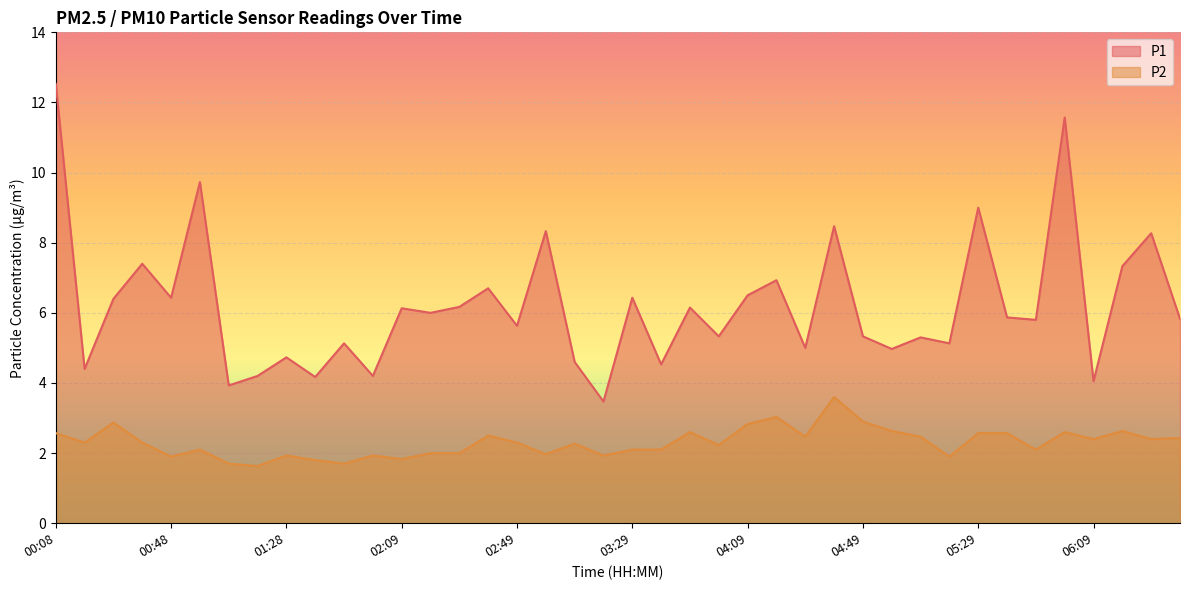

Reading left to right, what are all the values shown in this chart?

P1: 00:08=12.5	00:18=4.4	00:28=6.4	00:38=7.4	00:48=6.4	00:58=9.7	01:09=3.9	01:18=4.2	01:28=4.7	01:38=4.2	01:49=5.1	01:59=4.2	02:09=6.1	02:19=6.0	02:29=6.2	02:39=6.7	02:49=5.6	02:59=8.3	03:09=4.6	03:19=3.5	03:29=6.4	03:39=4.5	03:49=6.2	03:59=5.3	04:09=6.5	04:19=6.9	04:29=5.0	04:39=8.5	04:49=5.3	04:59=5.0	05:09=5.3	05:19=5.1	05:29=9.0	05:39=5.9	05:49=5.8	05:59=11.6	06:09=4.0	06:19=7.3	06:29=8.3	06:39=5.8
P2: 00:08=2.6	00:18=2.3	00:28=2.9	00:38=2.3	00:48=1.9	00:58=2.1	01:09=1.7	01:18=1.6	01:28=1.9	01:38=1.8	01:49=1.7	01:59=1.9	02:09=1.8	02:19=2.0	02:29=2.0	02:39=2.5	02:49=2.3	02:59=2.0	03:09=2.3	03:19=1.9	03:29=2.1	03:39=2.1	03:49=2.6	03:59=2.2	04:09=2.8	04:19=3.0	04:29=2.5	04:39=3.6	04:49=2.9	04:59=2.6	05:09=2.5	05:19=1.9	05:29=2.6	05:39=2.6	05:49=2.1	05:59=2.6	06:09=2.4	06:19=2.6	06:29=2.4	06:39=2.4